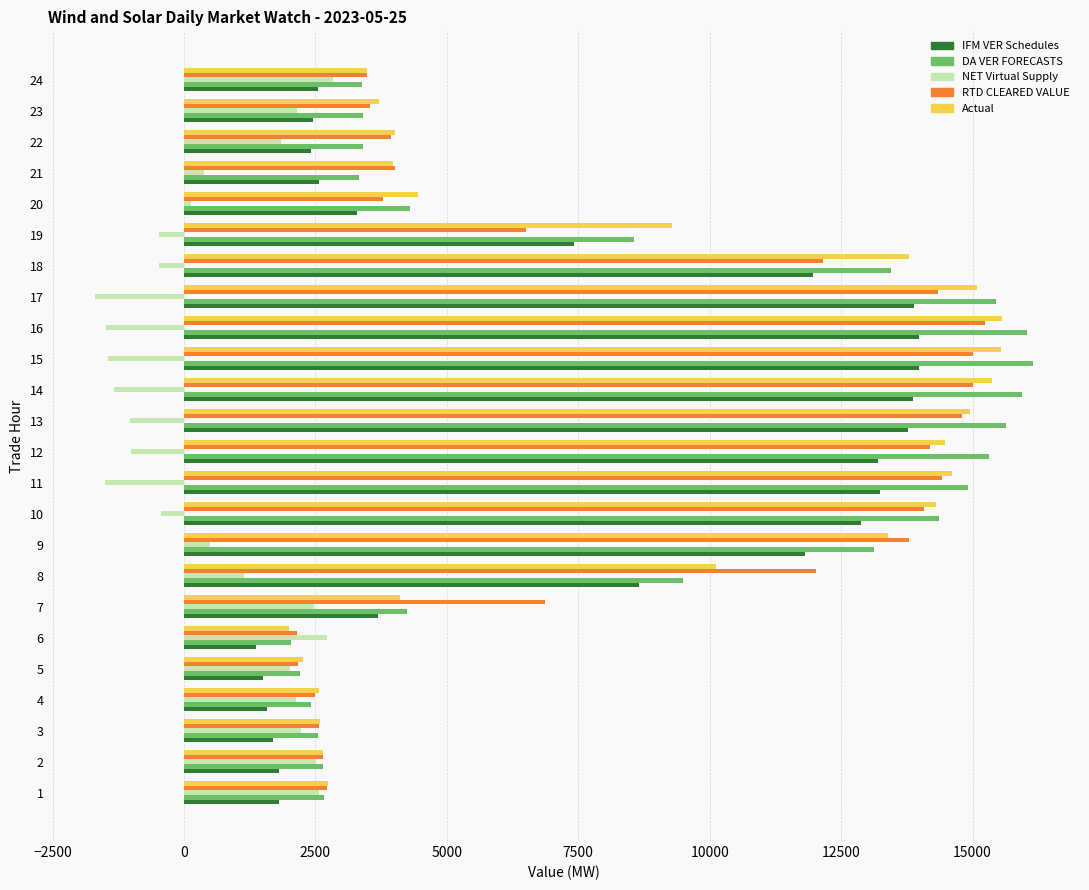

What is the minimum value shown in the chart?

-1685.9